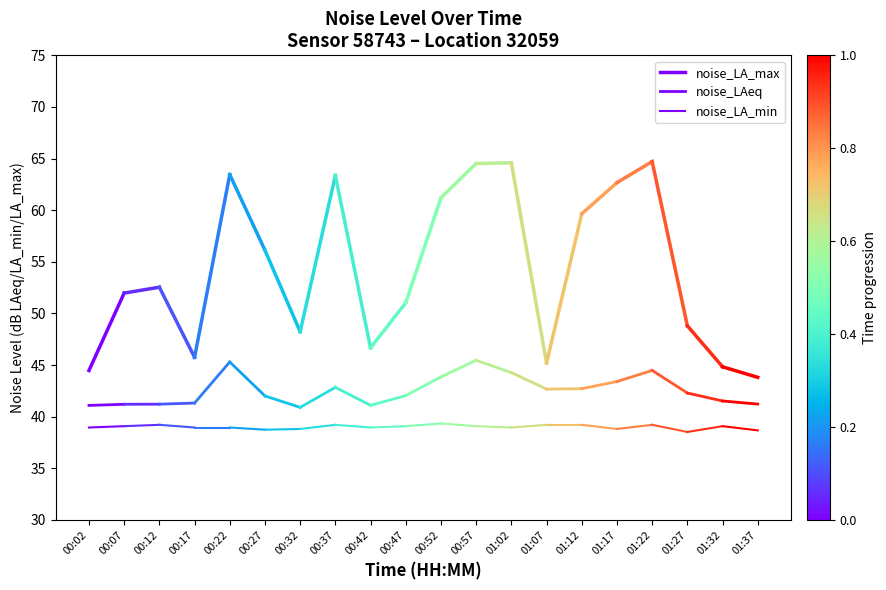

Reading left to right, extract all data points from this chart.

noise_LA_max: 44.5	52.0
noise_LAeq: 41.1	41.2
noise_LA_min: 39.0	39.1